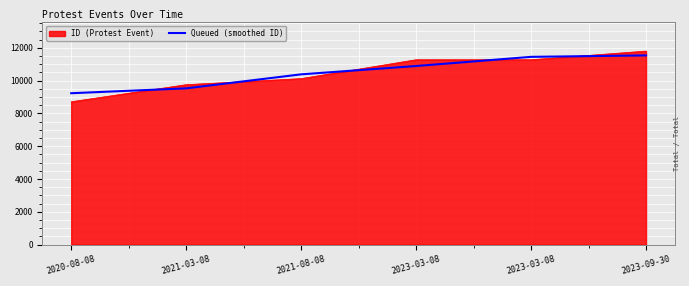

Reading right to left, transcribe all the data shown in this chart.

2023-09-30=11532.0	2023-03-08=11444.0	2023-03-08=10885.0	2021-08-08=10378.0	2021-03-08=9524.3	2020-08-08=9227.5